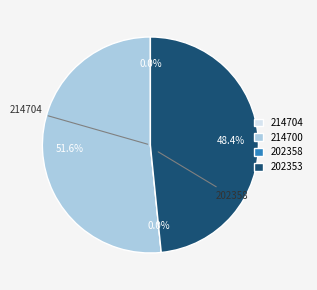

To the nearest percent, what portion does 214700 represent?

52%